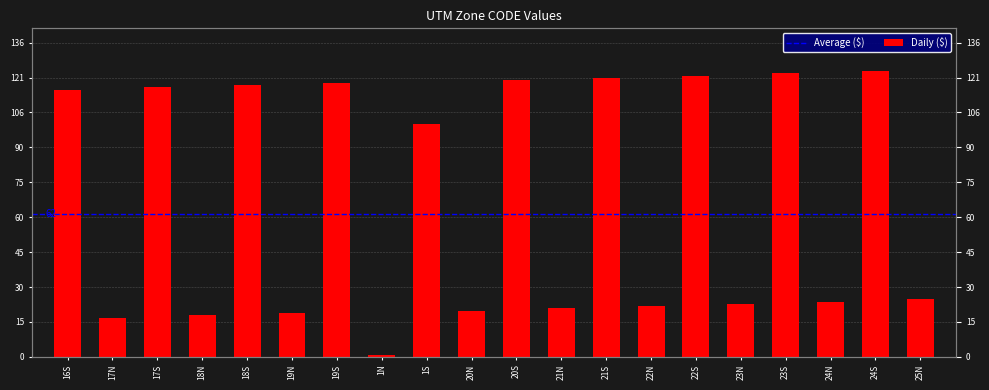

Rank the categories by value from lowest to highest.

1N, 17N, 18N, 19N, 20N, 21N, 22N, 23N, 24N, 25N, 1S, 16S, 17S, 18S, 19S, 20S, 21S, 22S, 23S, 24S